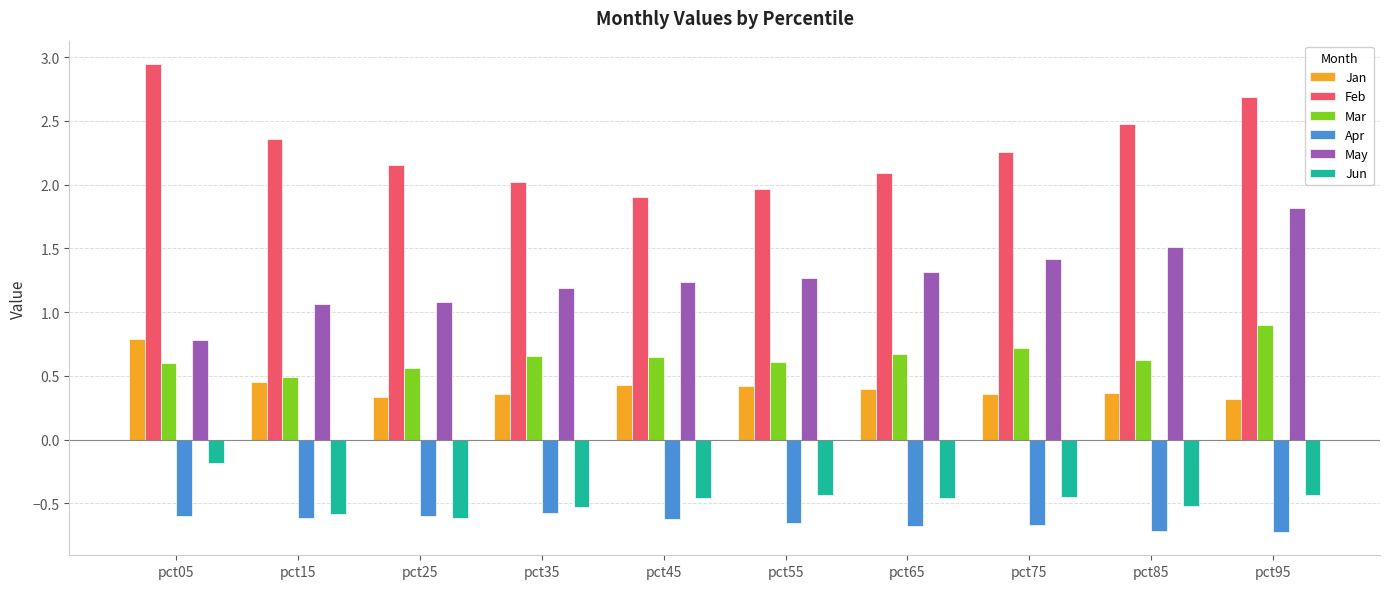

Where does the May series first go above 1?

pct15